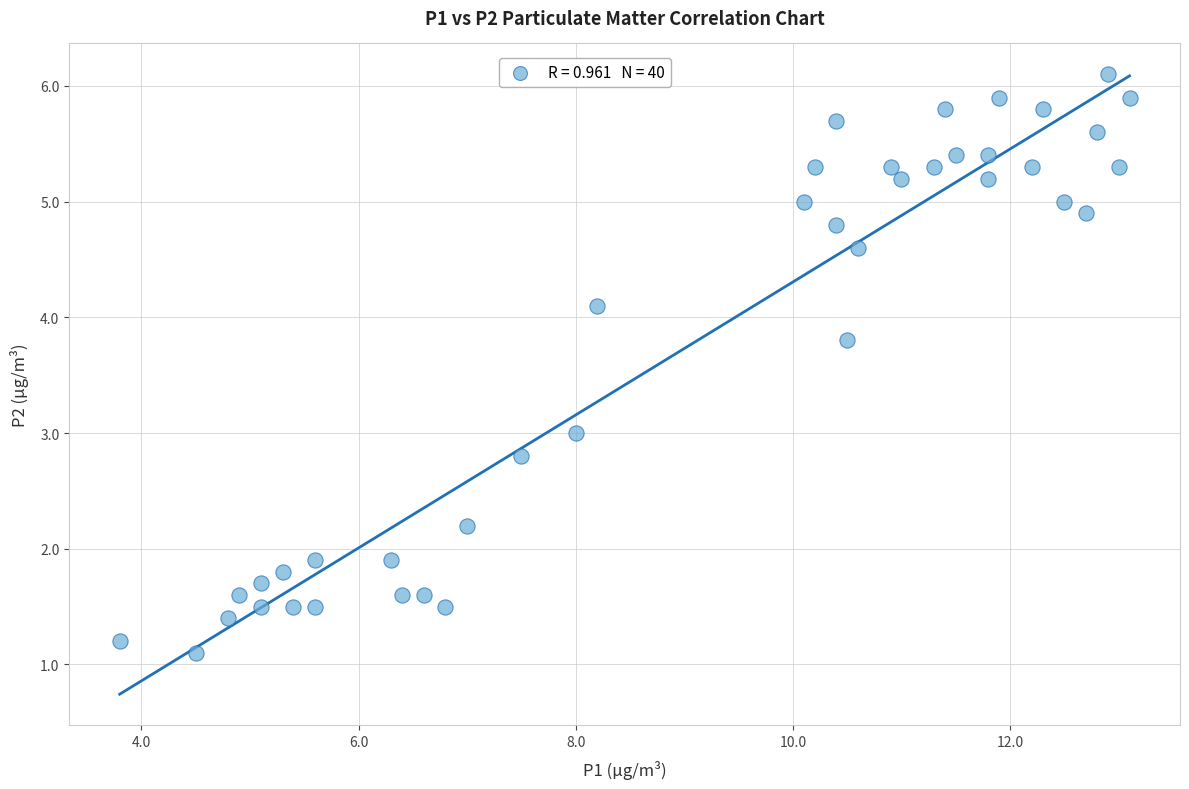

What is the range of Y values (max minus min)?

5.0